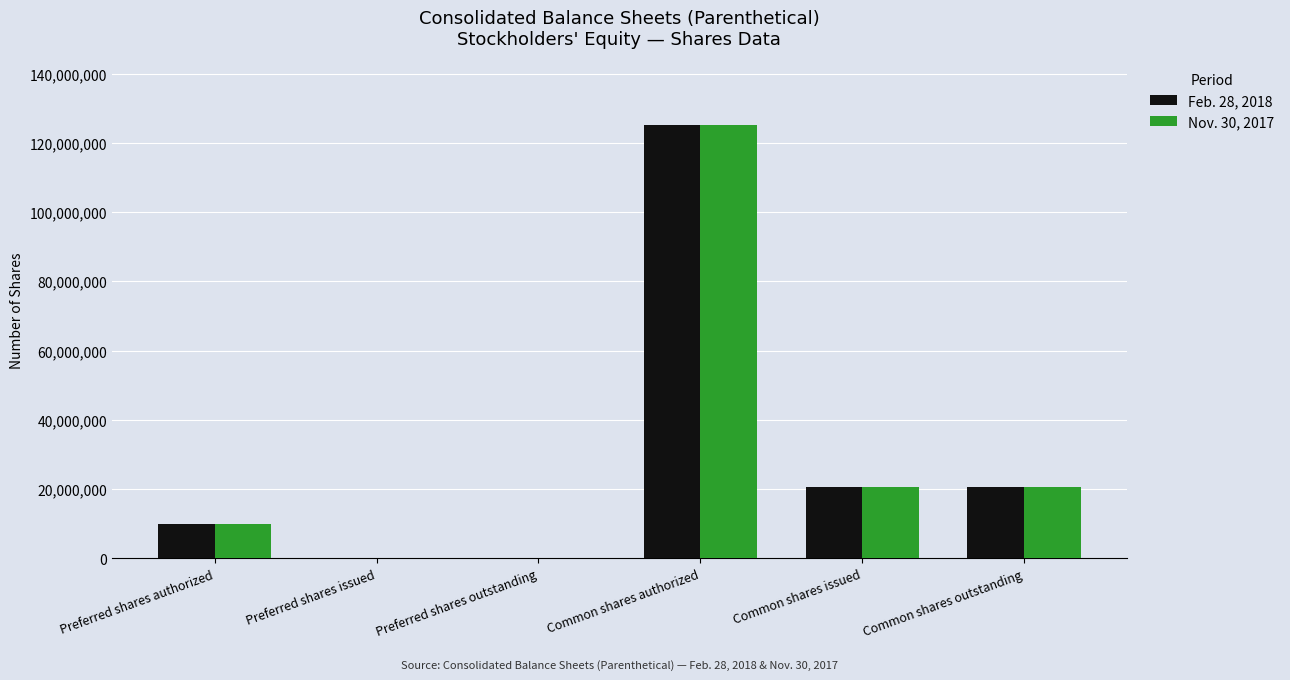

Reading right to left, list all the values displayed in this chart.

Feb. 28, 2018: 20691050	20691050	125000000	0	0	10000000
Nov. 30, 2017: 20566050	20566050	125000000	0	0	10000000